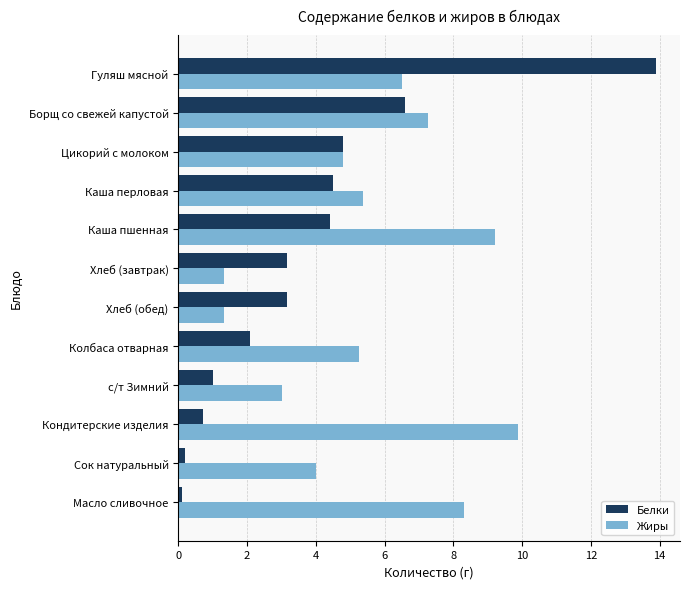

How many values in the Белки series are below 3?

5